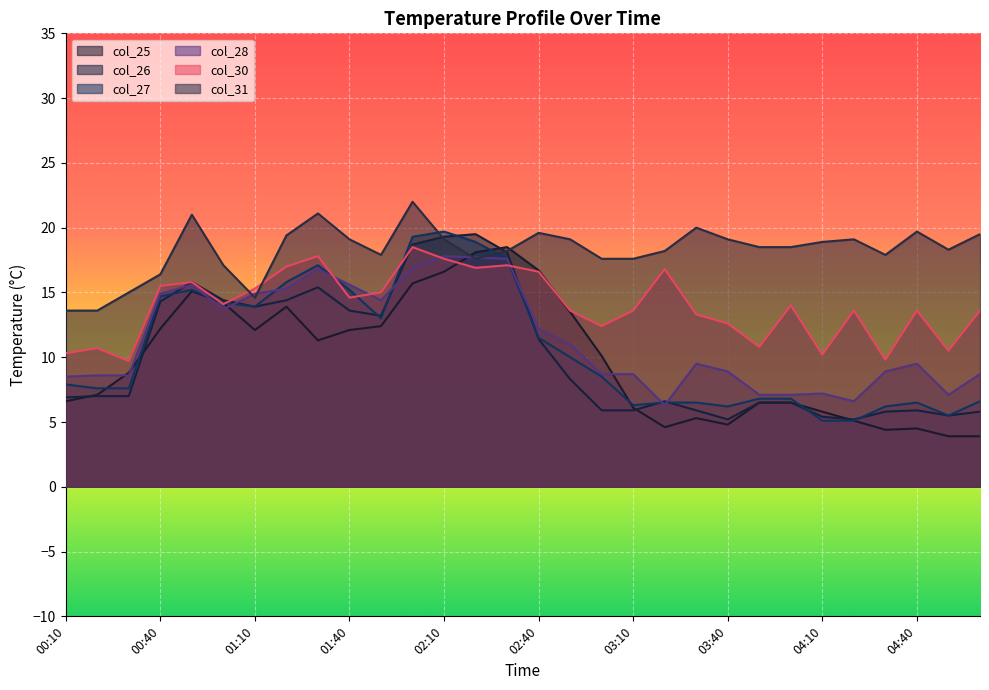

How many lines are shown in the chart?

6